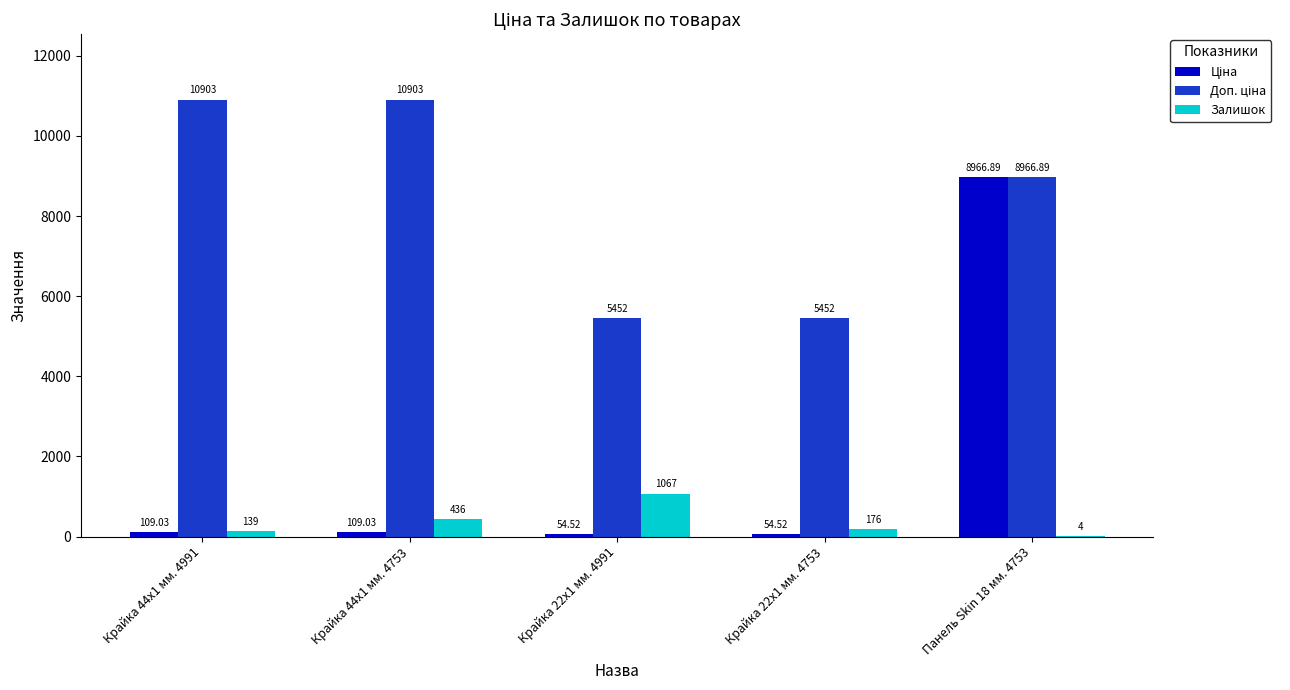

What is the sum of all Залишок values?

1822.0